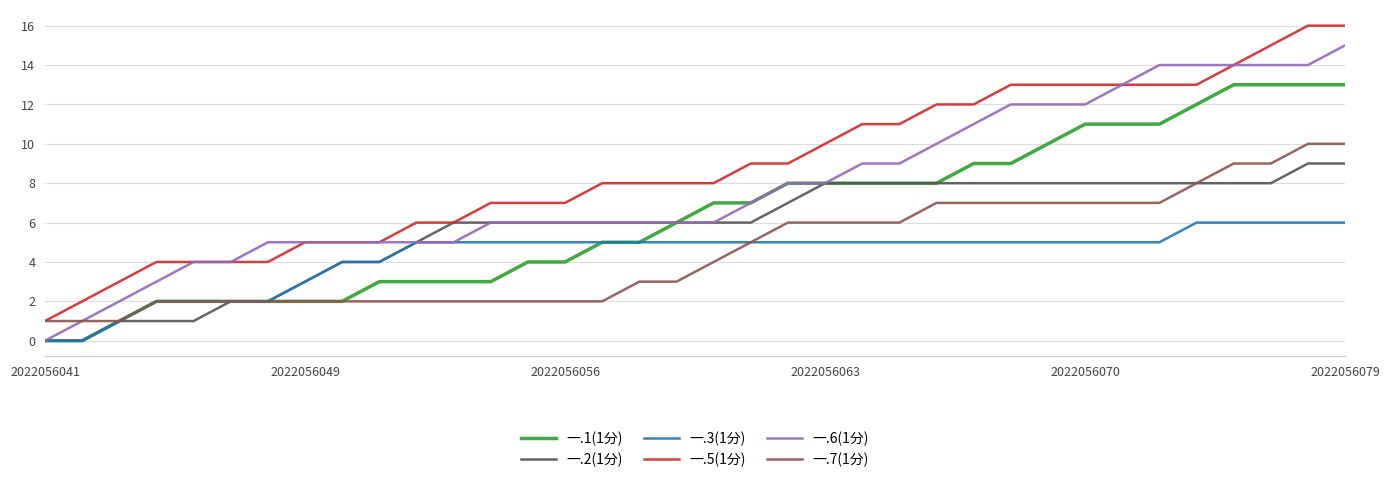

List the series in order of their peak value, lowest first.

一.3(1分), 一.2(1分), 一.7(1分), 一.1(1分), 一.6(1分), 一.5(1分)